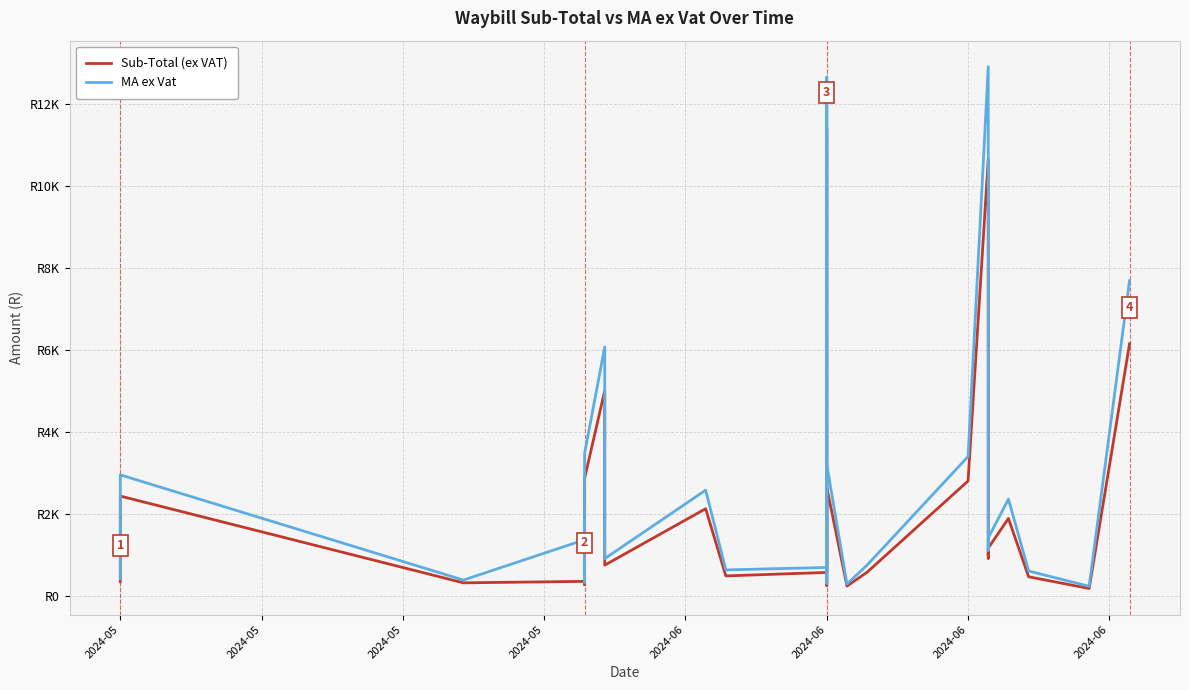

List the series in order of their overall mean, highest first.

MA ex Vat, Sub-Total (ex VAT)